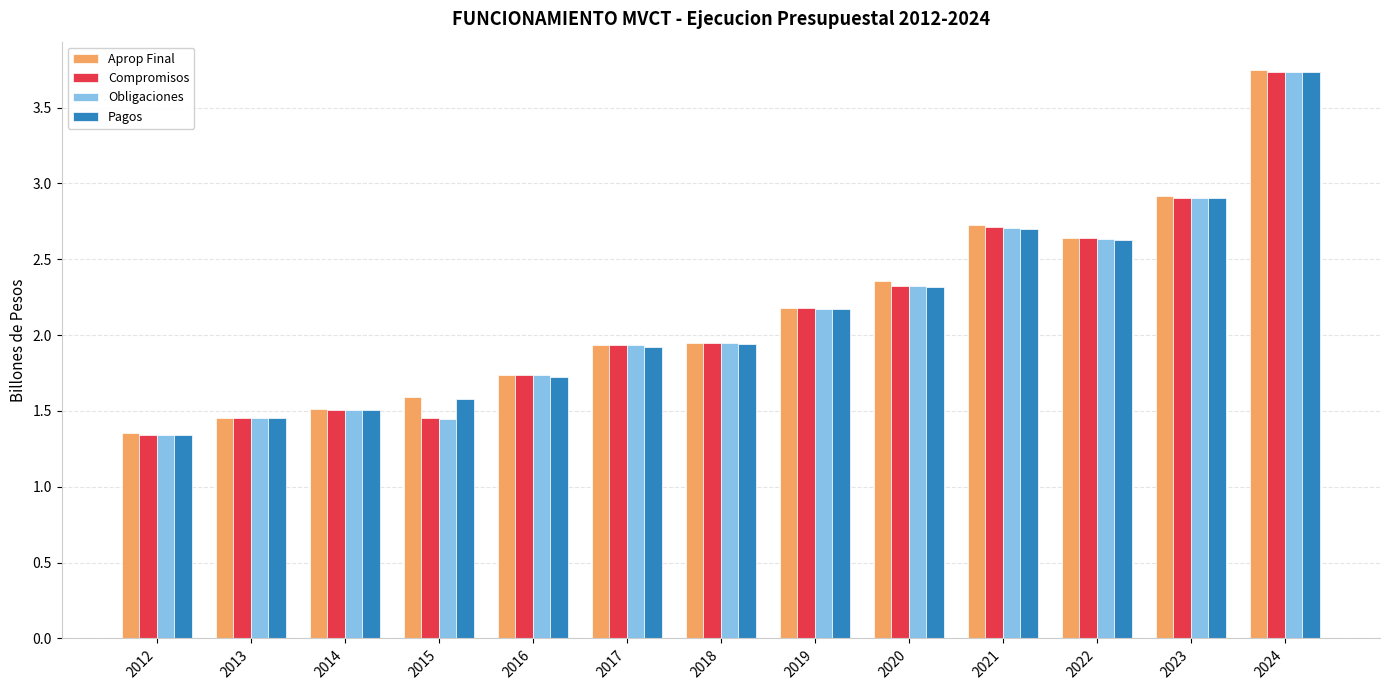

What is the total value across all series at 2019?

8.7